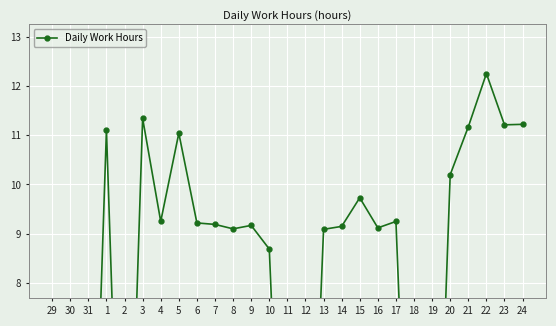

Where is the data nearest to the value 6?

10